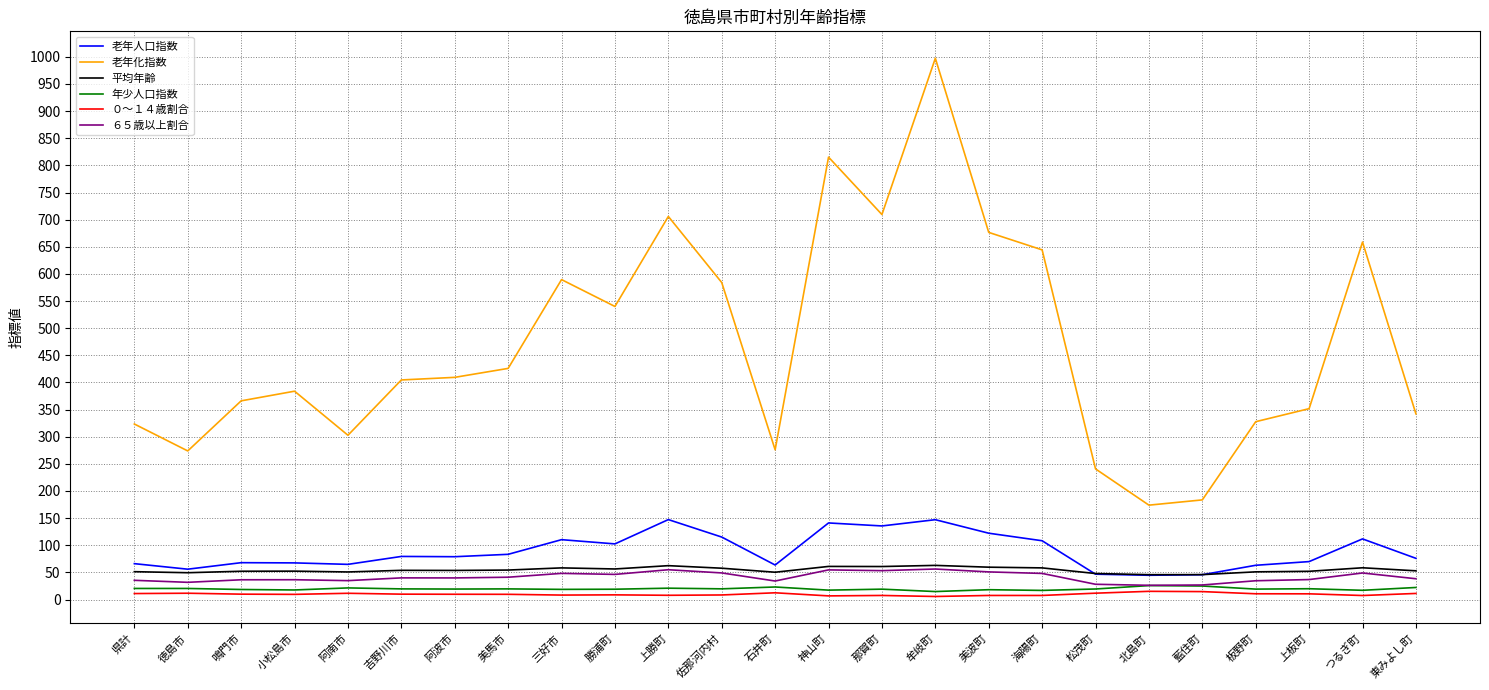

Is the value of 老年化指数 at 海陽町 greater than the value of 老年人口指数 at 牟岐町?

Yes